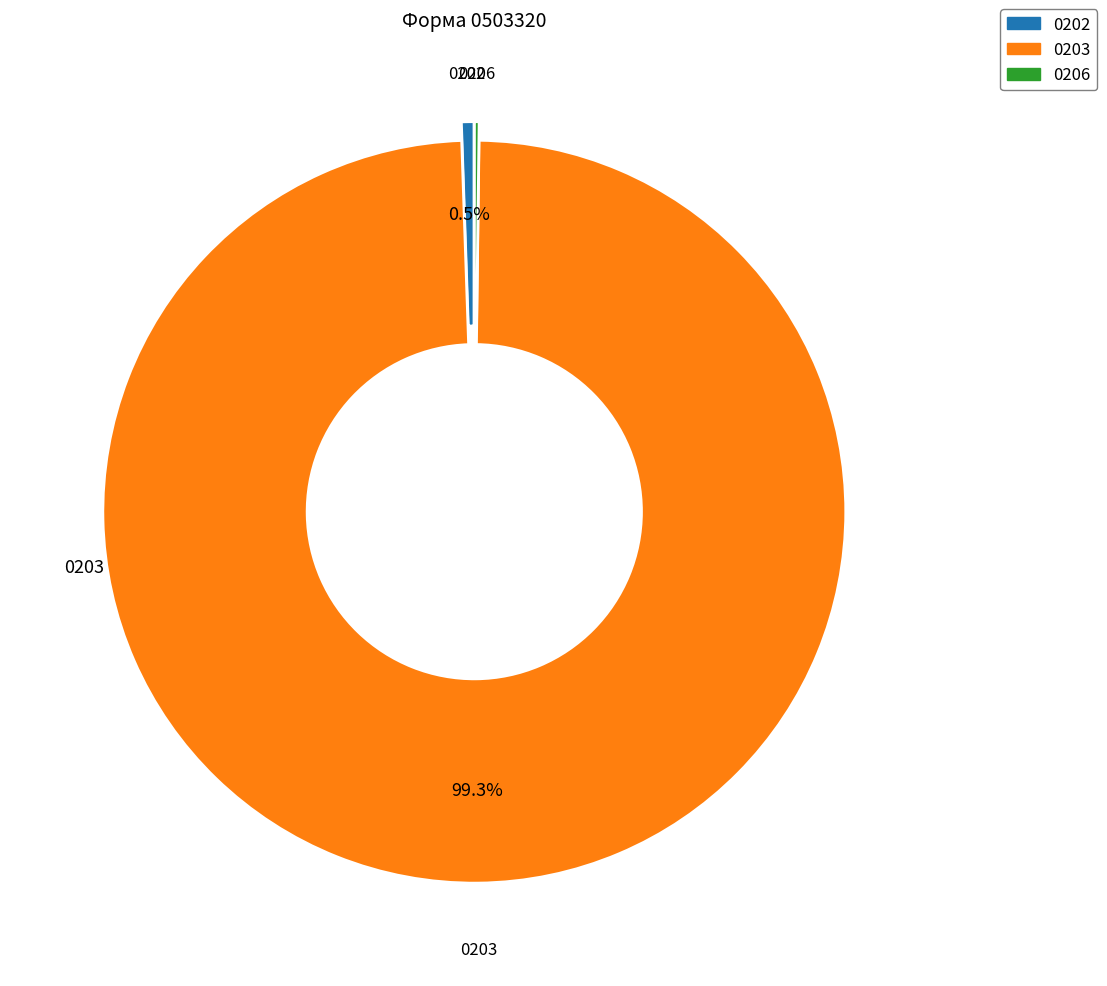

Is there any slice that represents more than half of the pie?

Yes